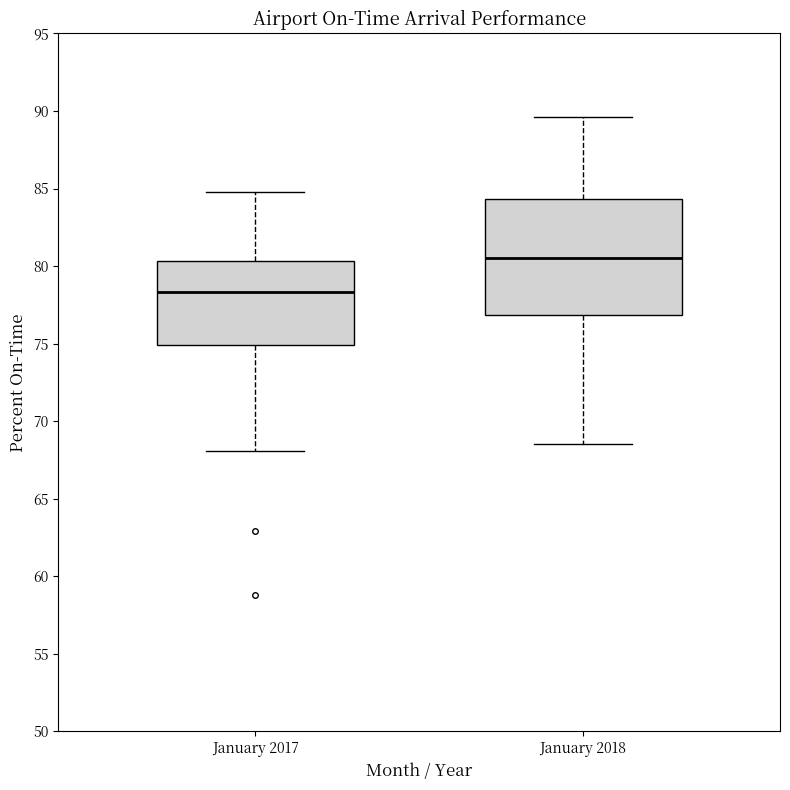

Reading left to right, read every box against the y-axis: the position of its median line, the range the box covers, and the ends of its whiskers. The values are not printed on the chart, so give them approximately, as read against the axis.

January 2017: median 78.5, box 75.0 to 80.5, whiskers 68.0 to 85.0
January 2018: median 80.5, box 77.0 to 84.5, whiskers 68.5 to 89.5